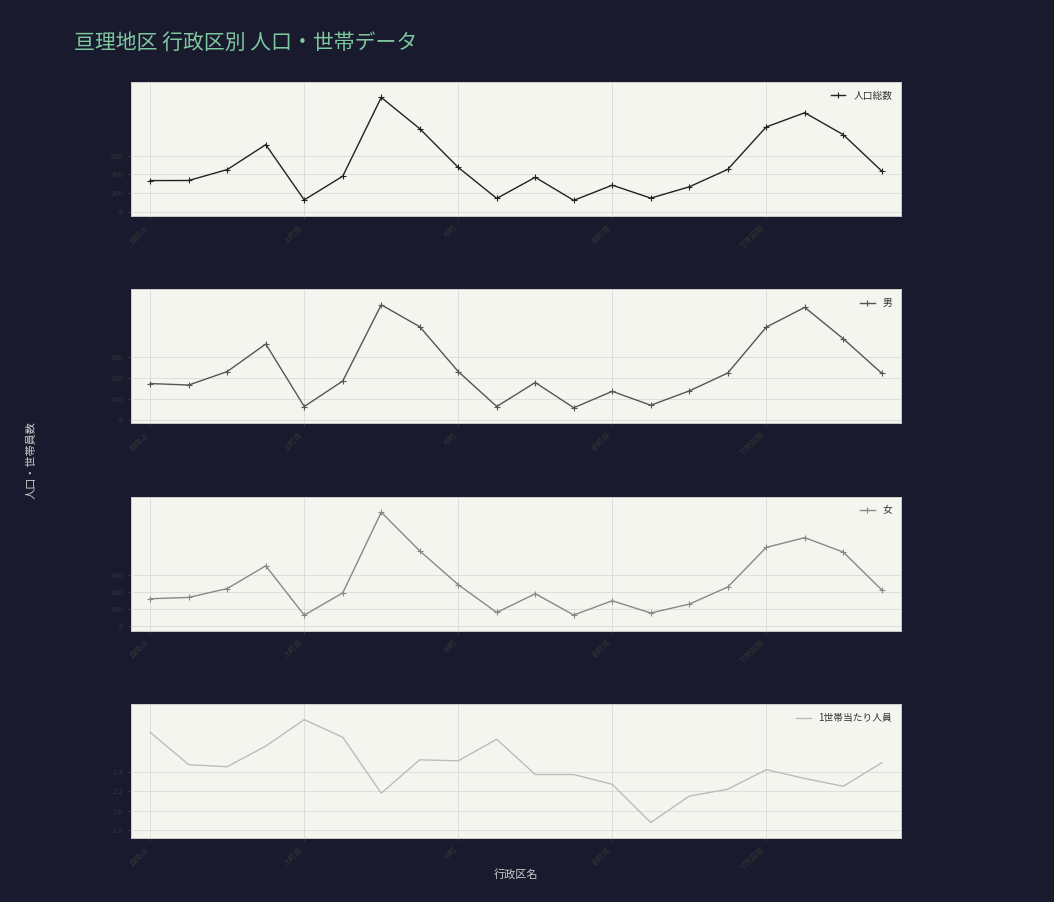

True or false: 人口総数 has more than 0 interior local peaks.

True